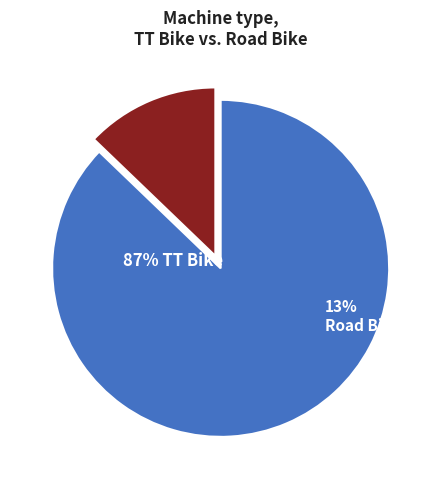

To the nearest percent, what portion does TT Bike represent?

87%